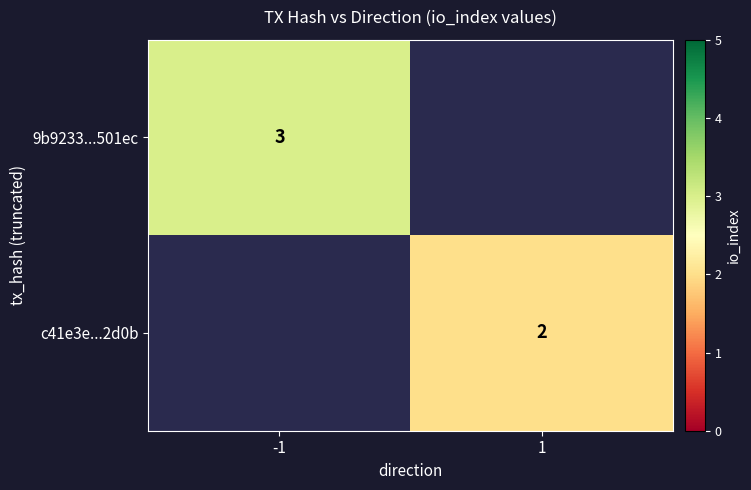

Between 1 and -1, which is larger?

-1